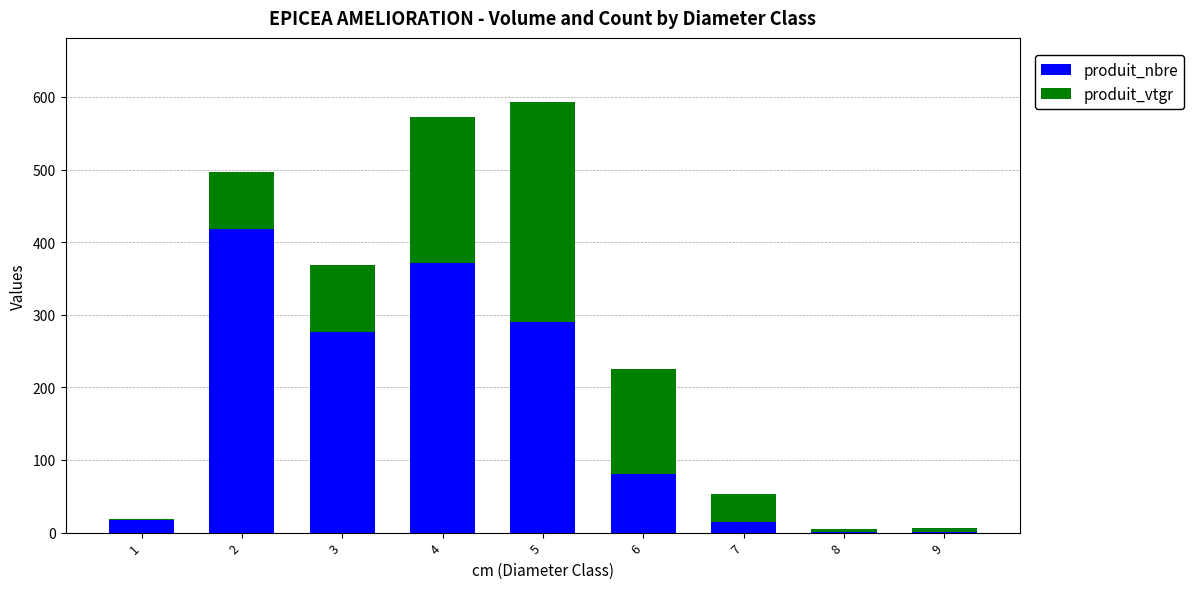

How many distinct data groups are displayed?

2